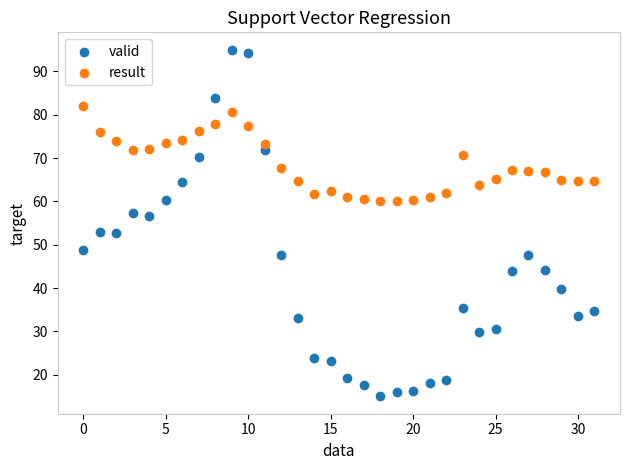

Across all data points, what is the range of Y values (max minus min)?

80.0